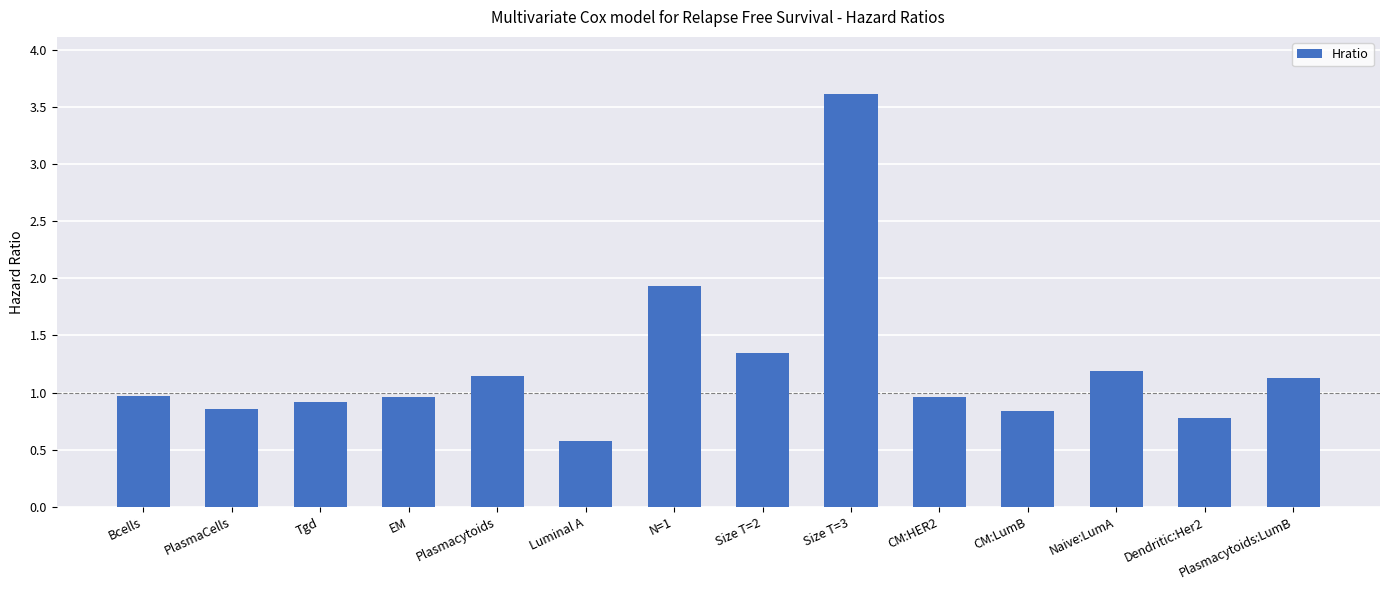

Count the number of data series in this chart.

1